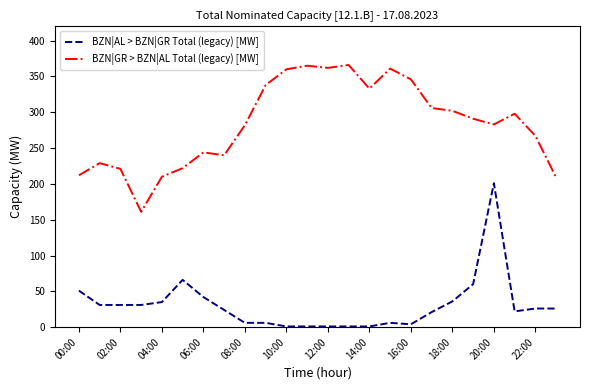

Rank the series by their average value, from lowest to highest.

BZN|AL > BZN|GR Total (legacy) [MW], BZN|GR > BZN|AL Total (legacy) [MW]